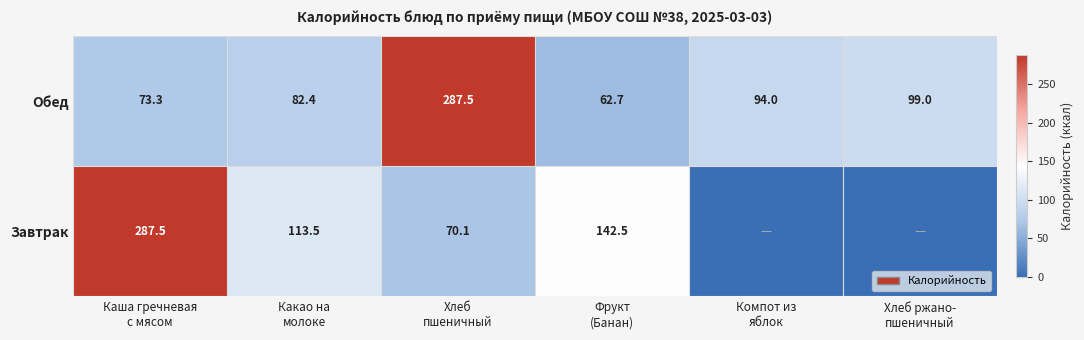

What is the average value of the Обед series?

116.5